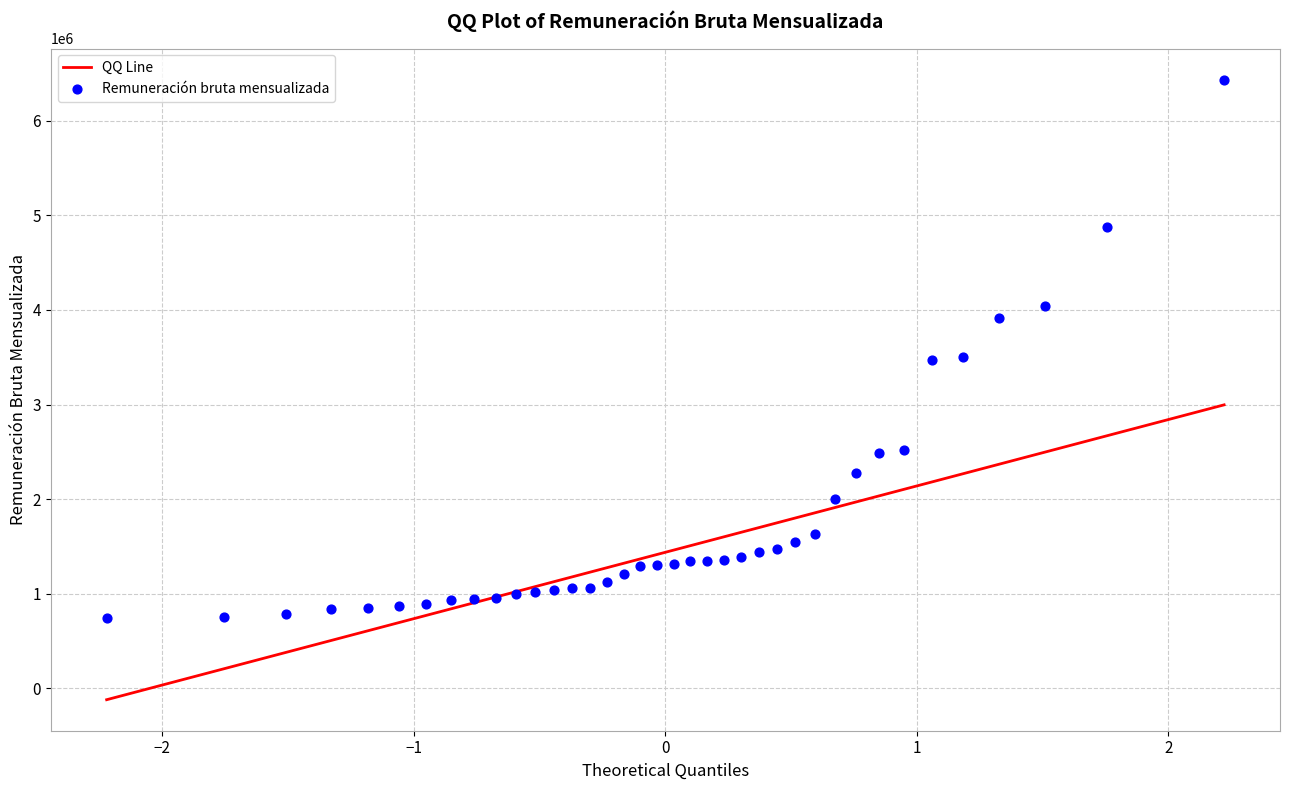

What is the range of Y values (max minus min)?

5688865